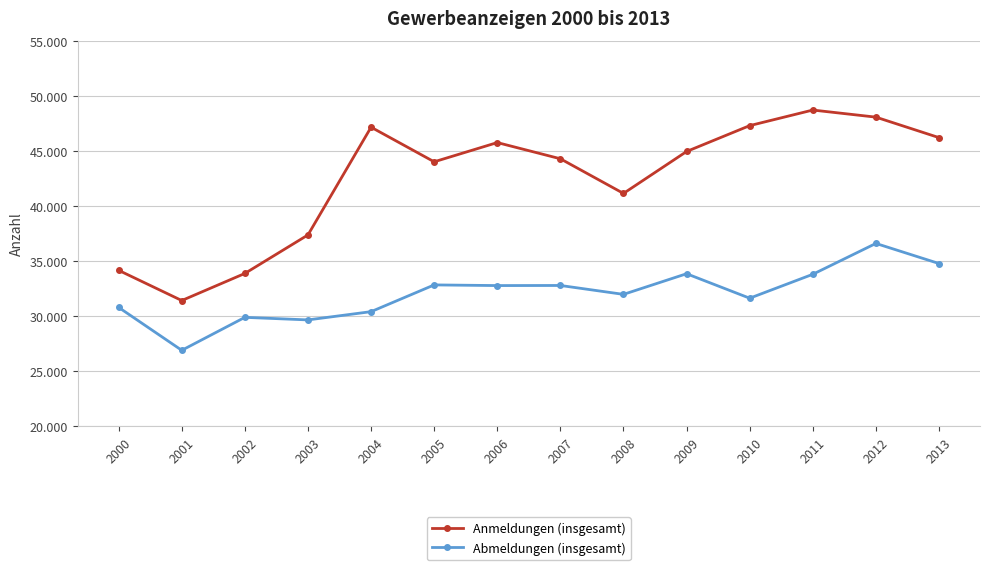

True or false: Anmeldungen (insgesamt) and Abmeldungen (insgesamt) cross at least once.

False